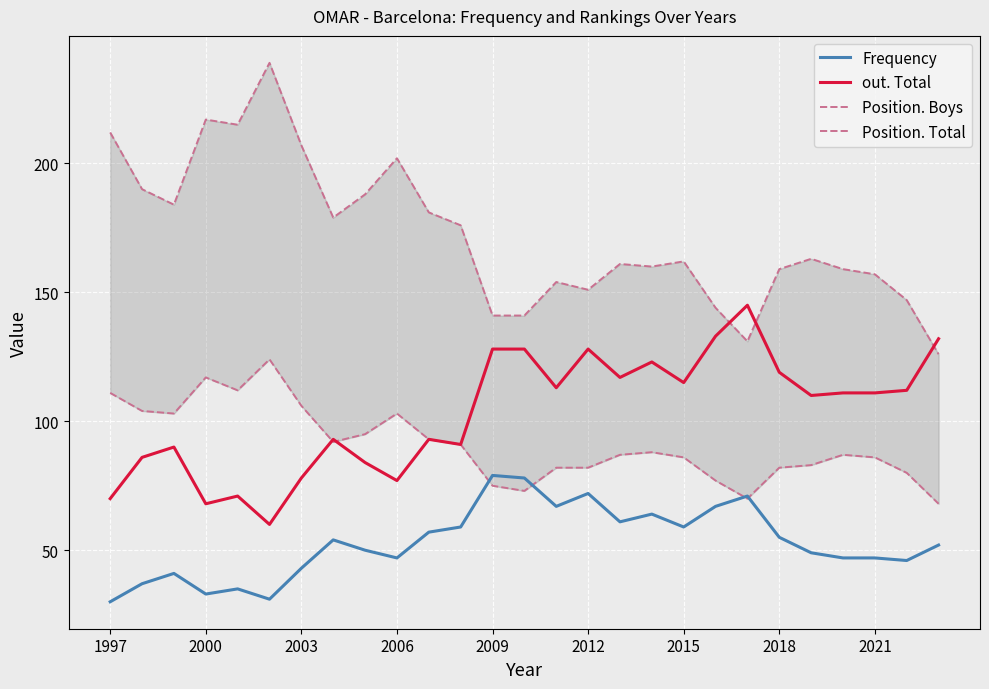

Which series has the largest total across all categories?

Position. Total